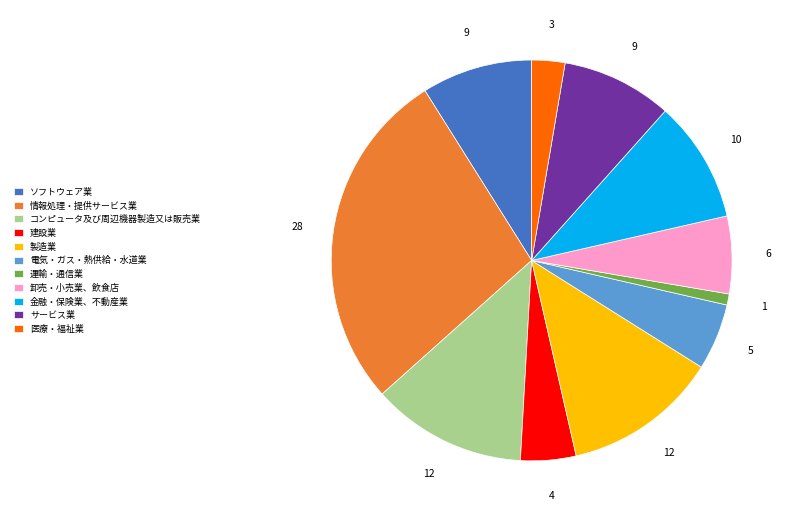

What is the largest slice in the pie chart?

情報処理・提供サービス業